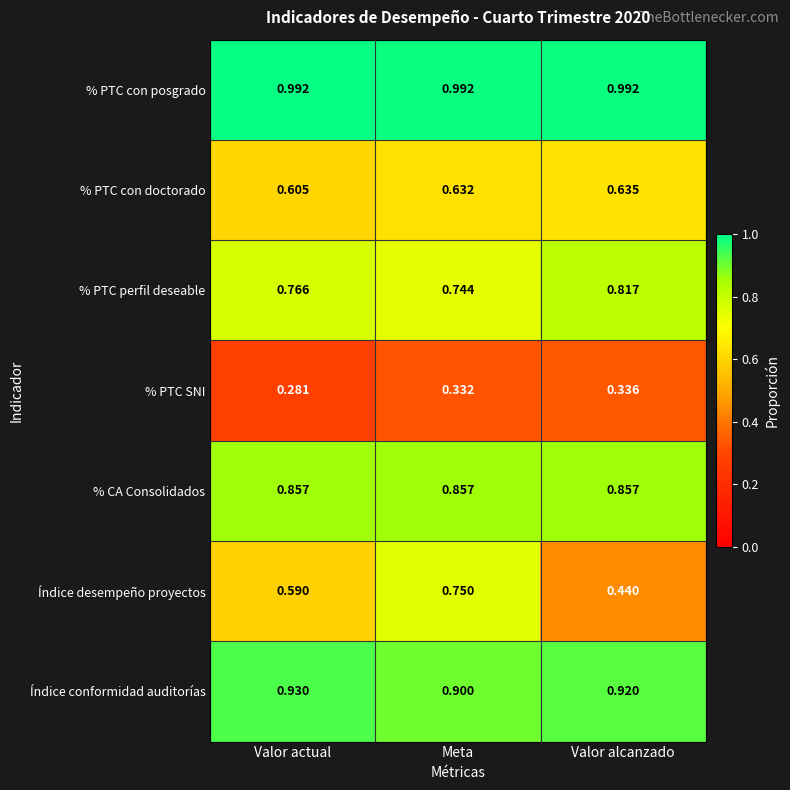

At which category is the sum across all series the highest?

Meta